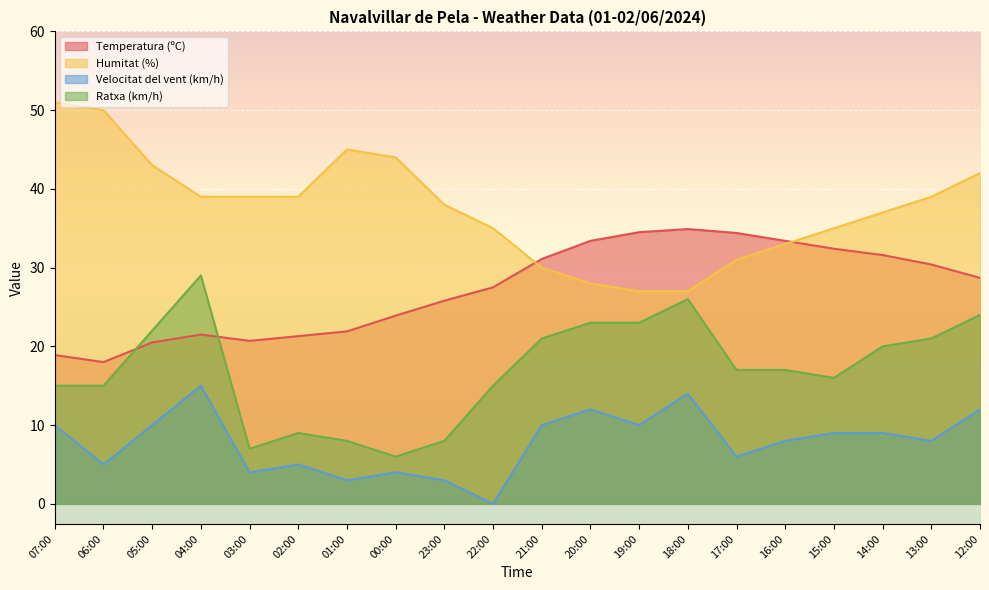

True or false: Humitat (%) and Velocitat del vent (km/h) cross at least once.

False